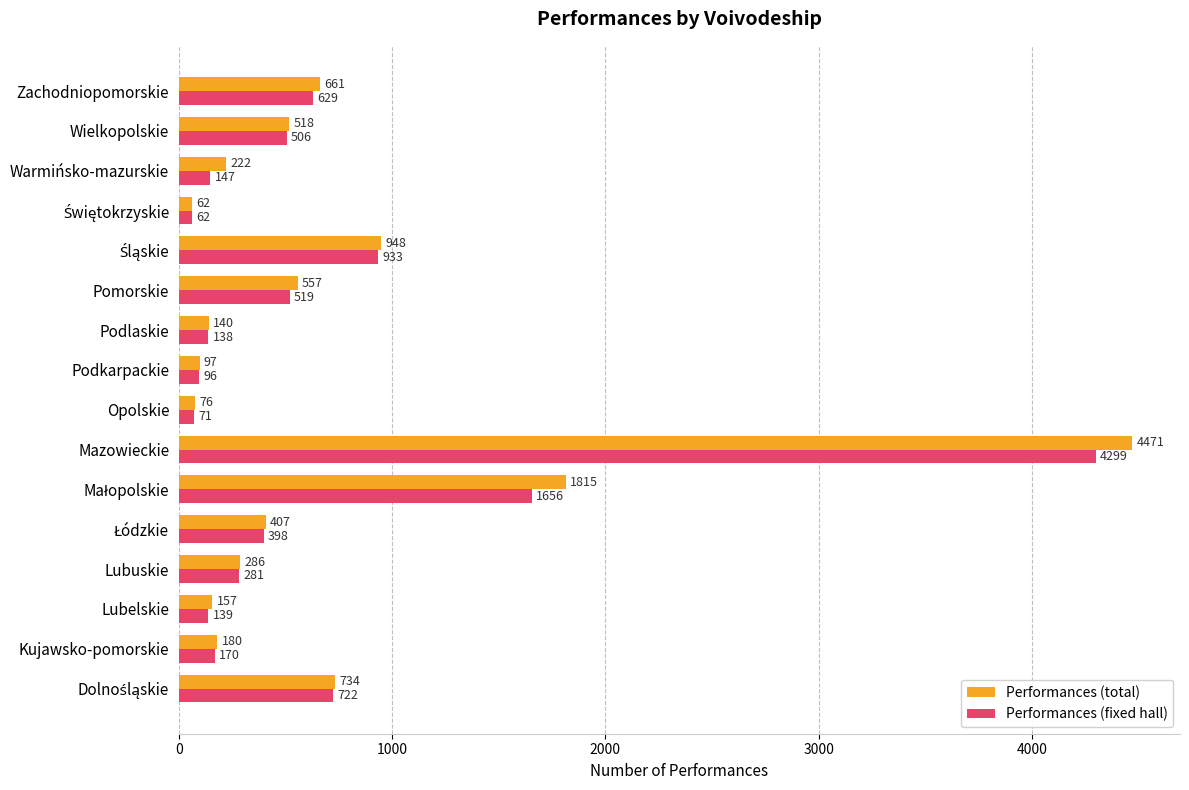

Which label corresponds to the largest value in the chart?

Mazowieckie